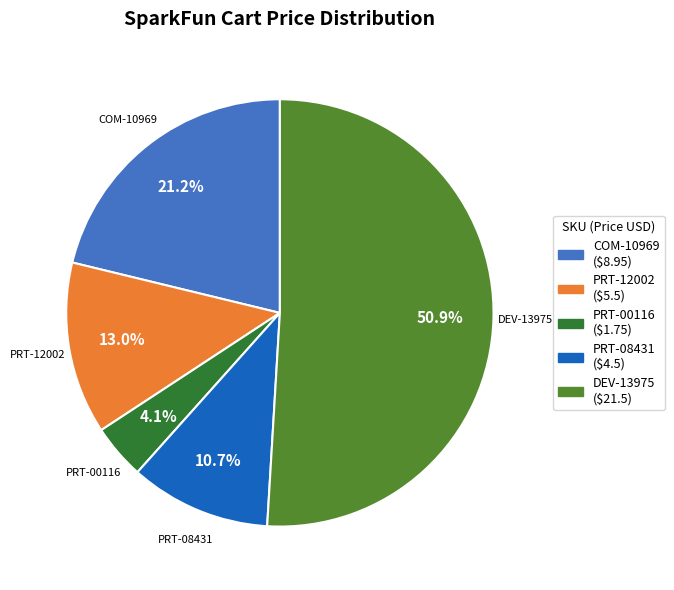

What percentage is the PRT-12002 slice, to the nearest percent?

13%